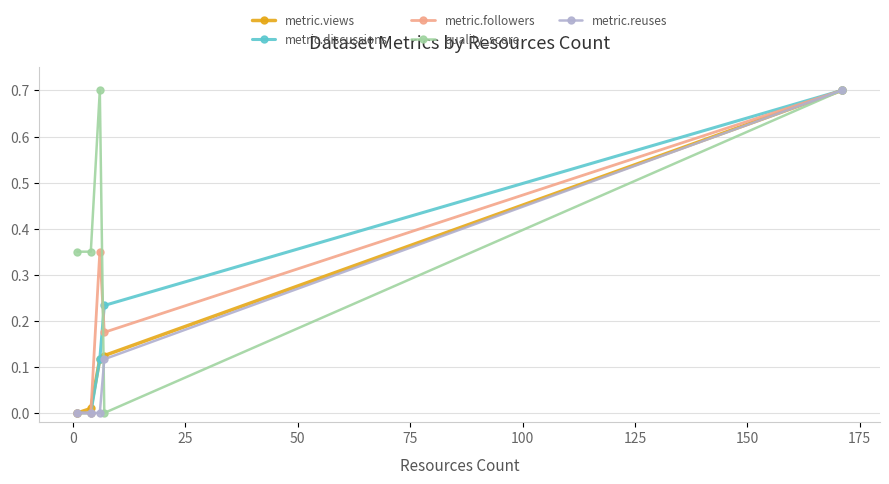

What is the value of the metric.views point at the 5th from the left?

0.7